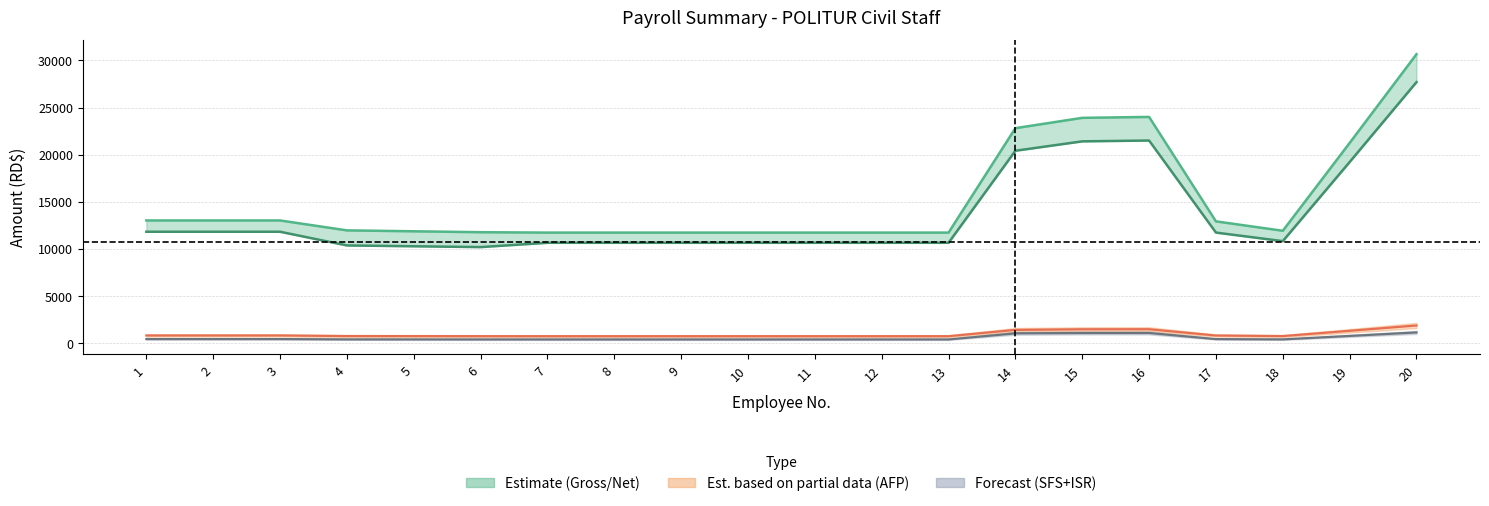

What is the highest value of the SFS + ISR series?

1102.2